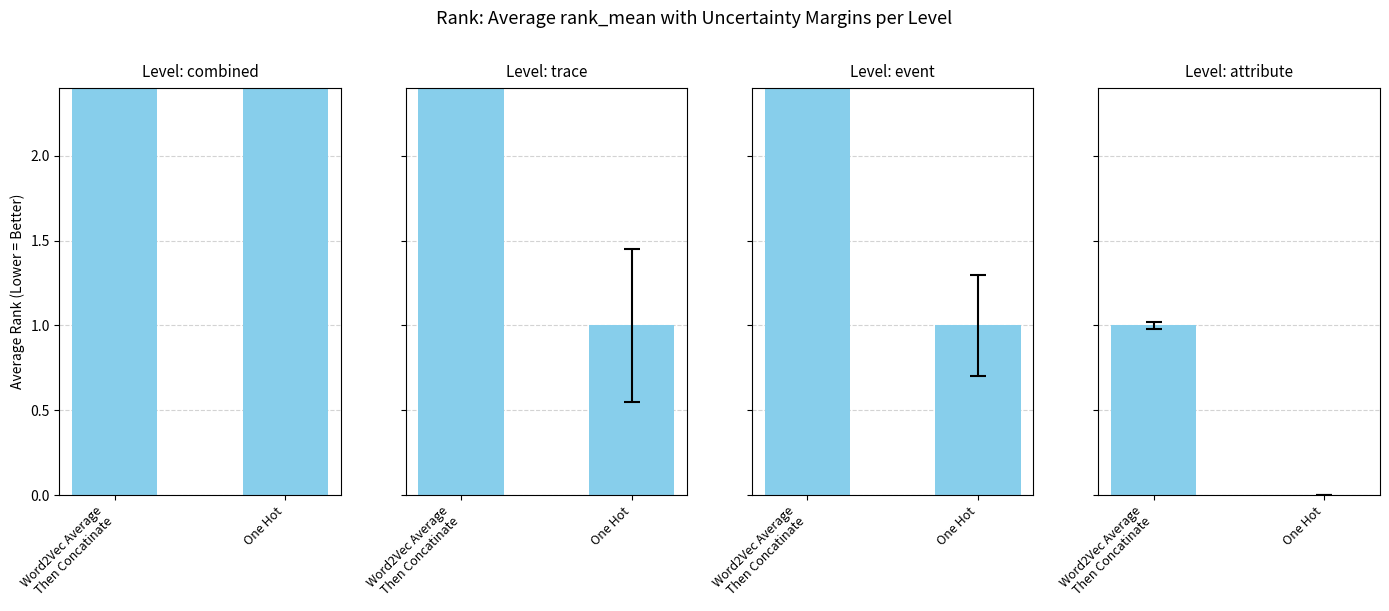

How many groups of bars are there?

2